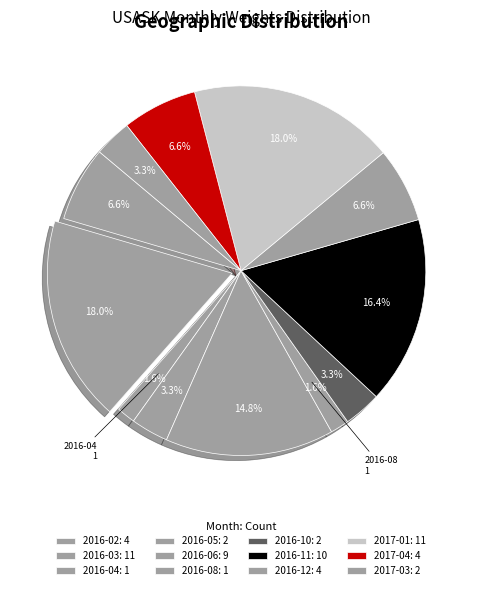

How many slices are in this pie chart?

12